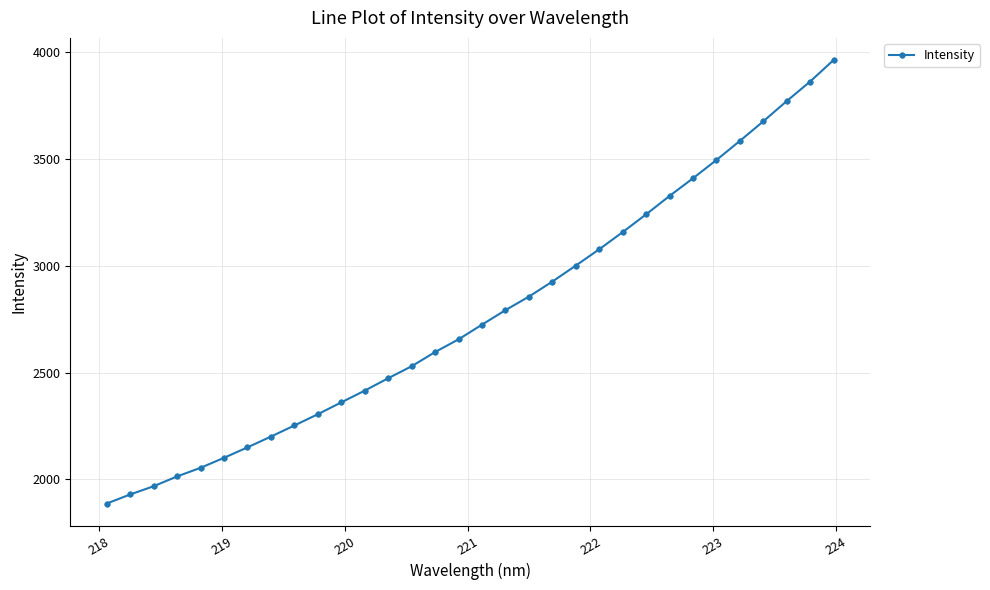

What is the difference between the maximum and minimum values?

2073.7